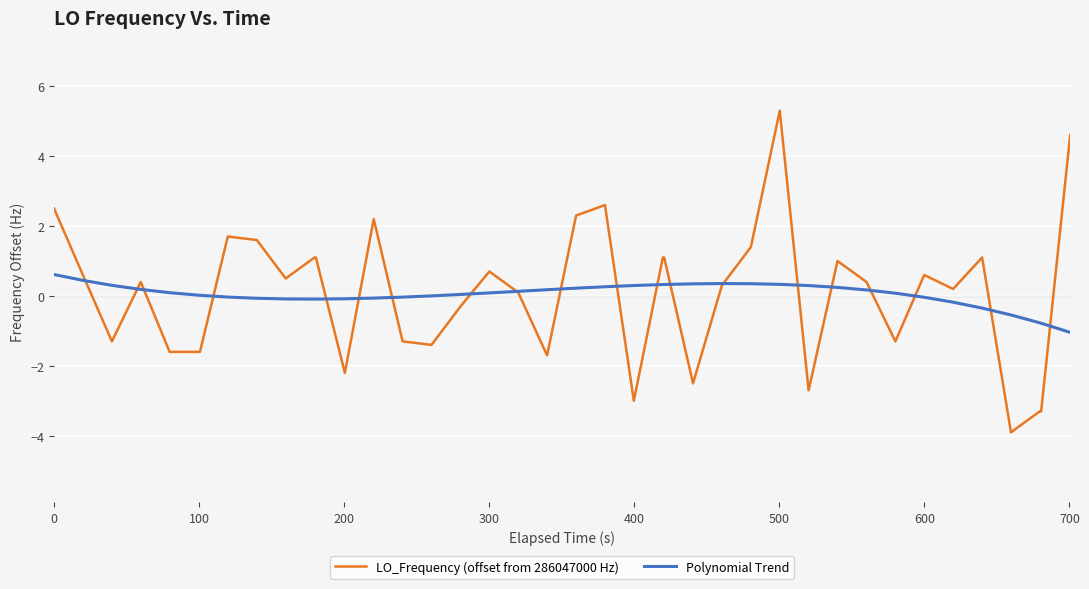

List the series in order of their peak value, lowest first.

Polynomial Trend, LO_Frequency (offset from 286047000 Hz)